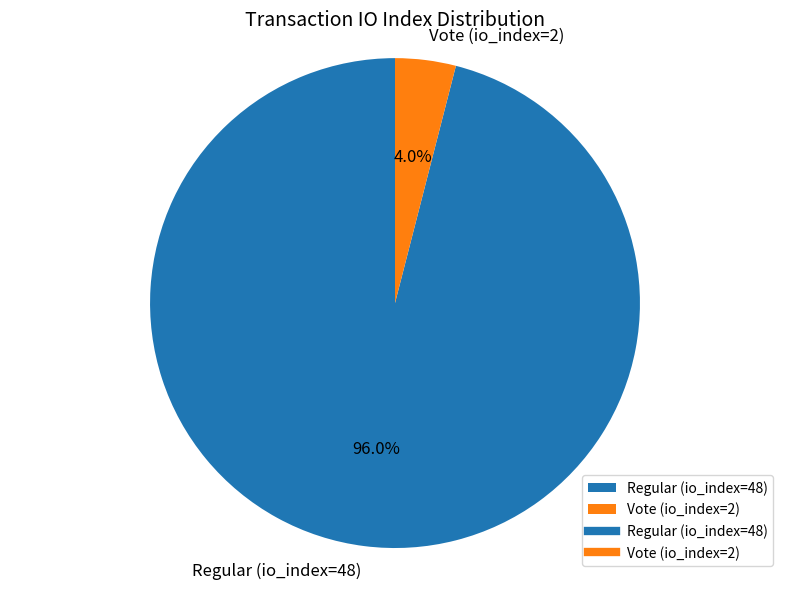

To the nearest percent, what percentage of the pie is Vote (io_index=2)?

4%